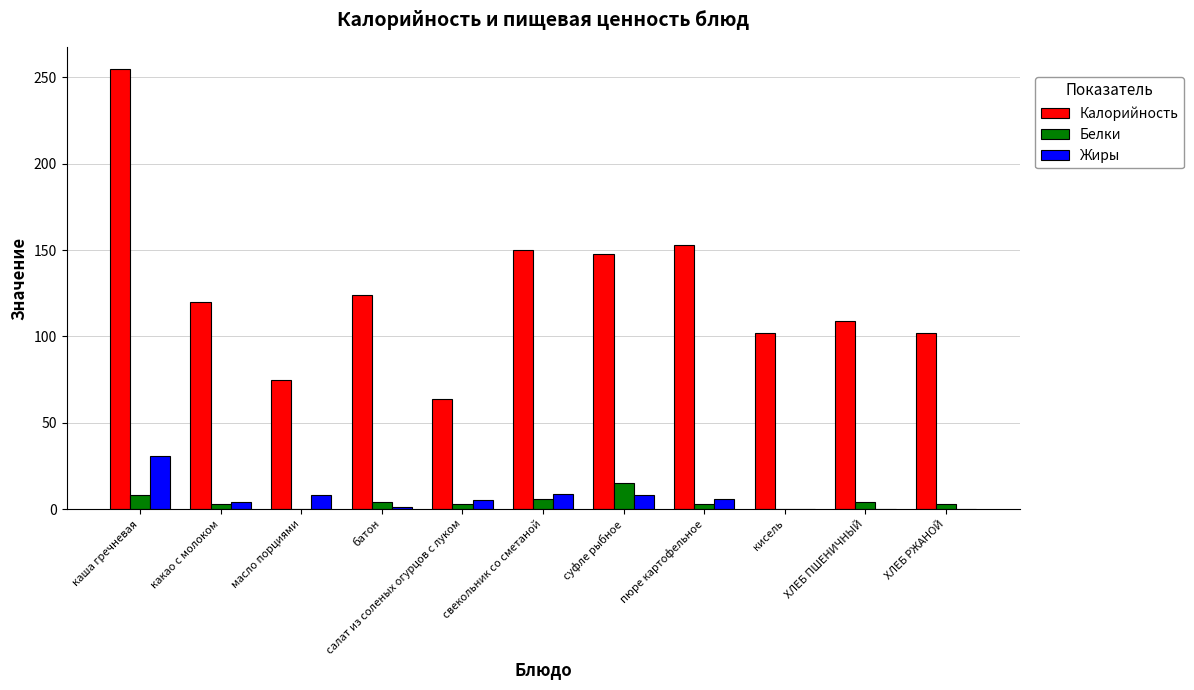

What is the approximate value of Белки at каша гречневая?

8.2